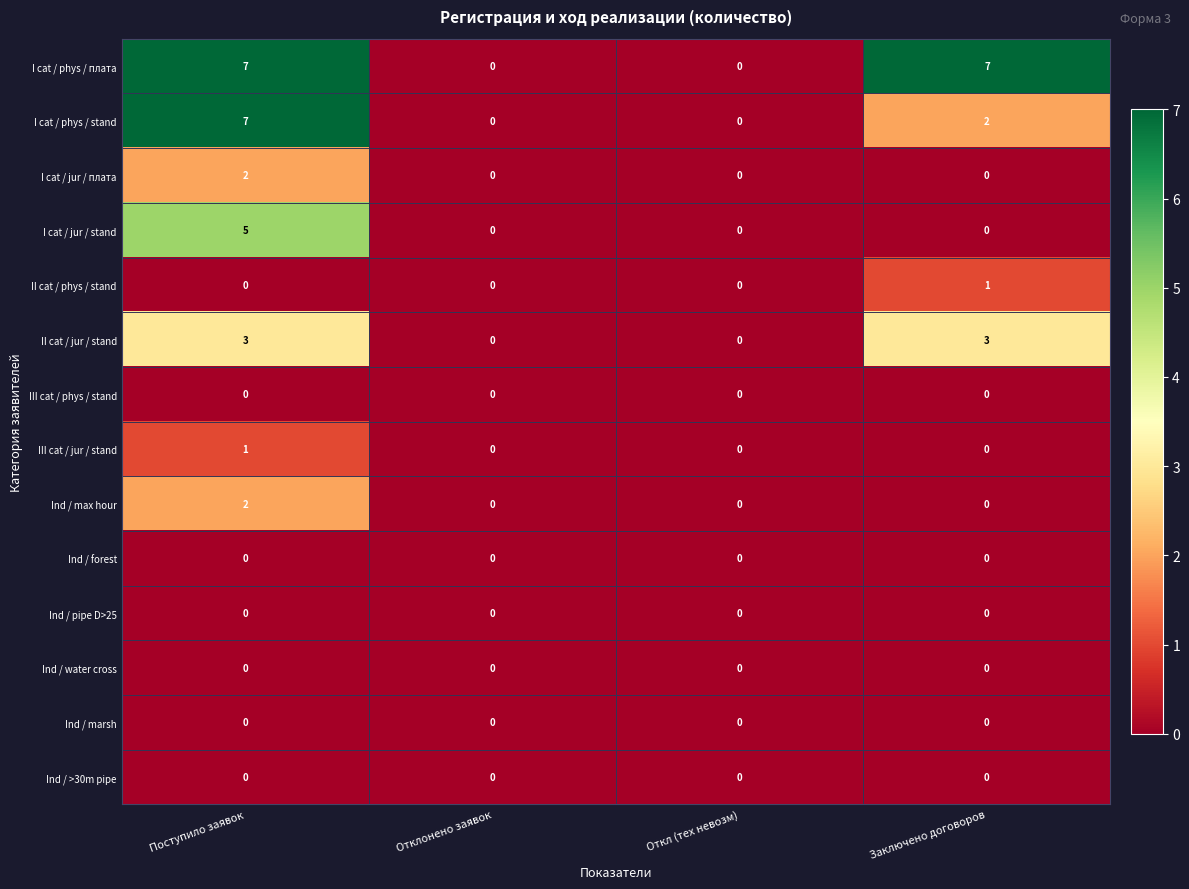

Count the number of data series in this chart.

14